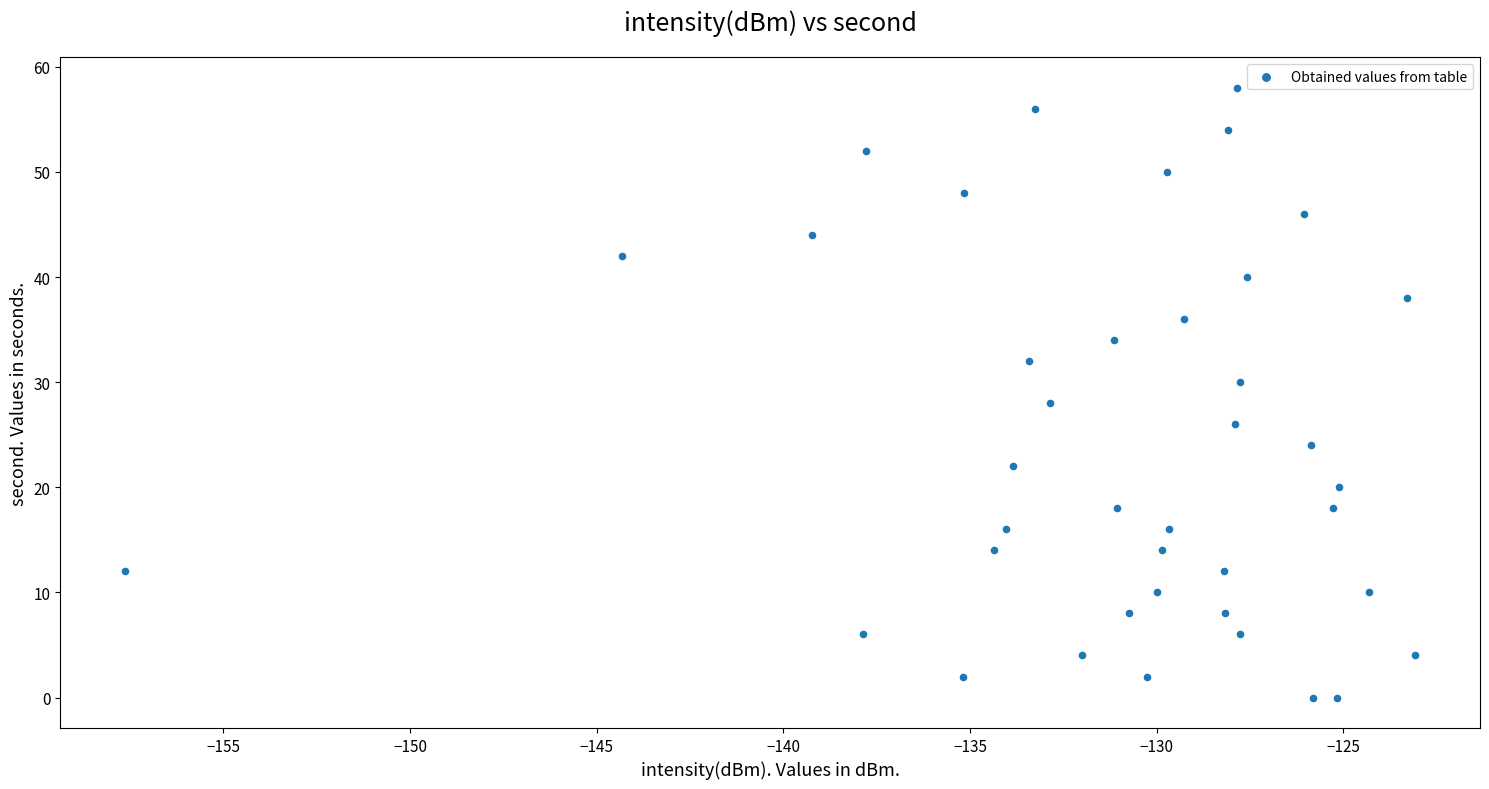

What is the range of Y values (max minus min)?

58